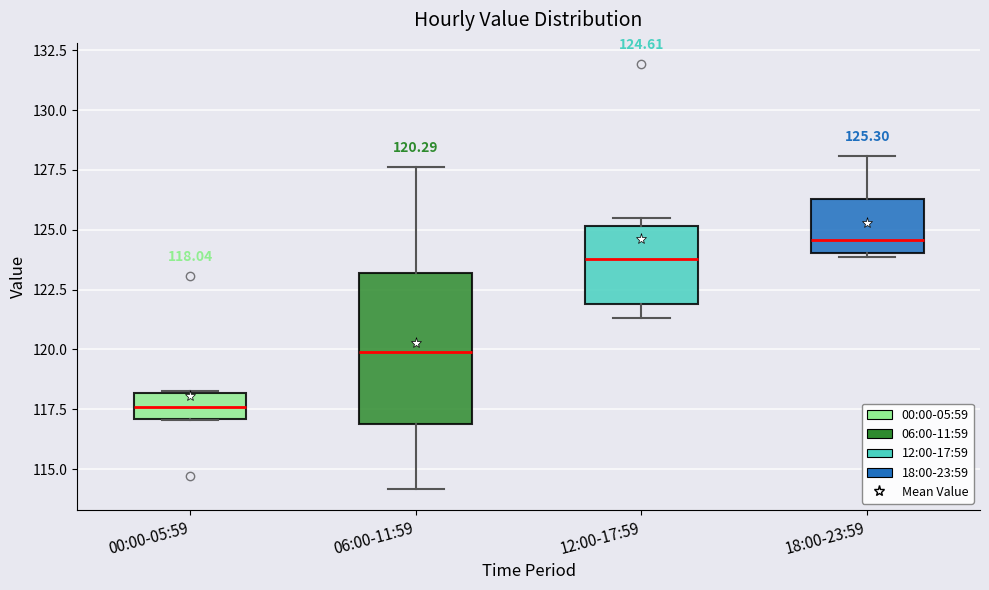

Which box has the highest median line?

18:00-23:59